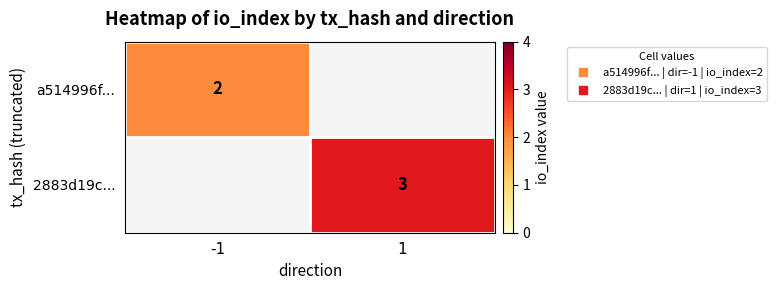

At how many categories does at least one series exceed 2?

1